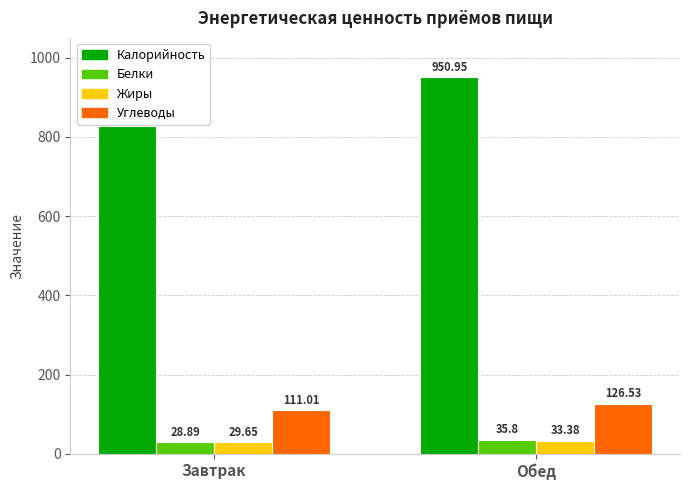

What is the total value across all series at Завтрак?

996.1